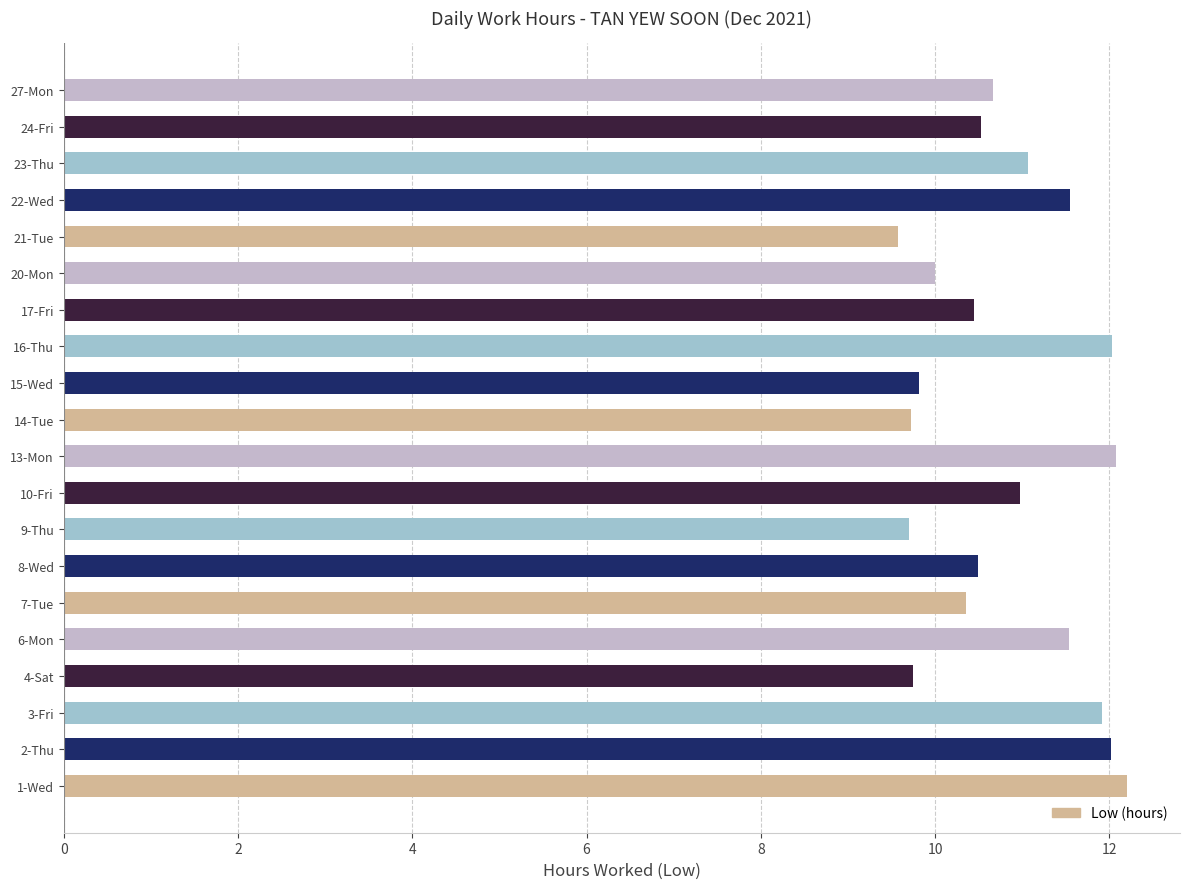

What is the difference between the second highest and minimum values?

2.5